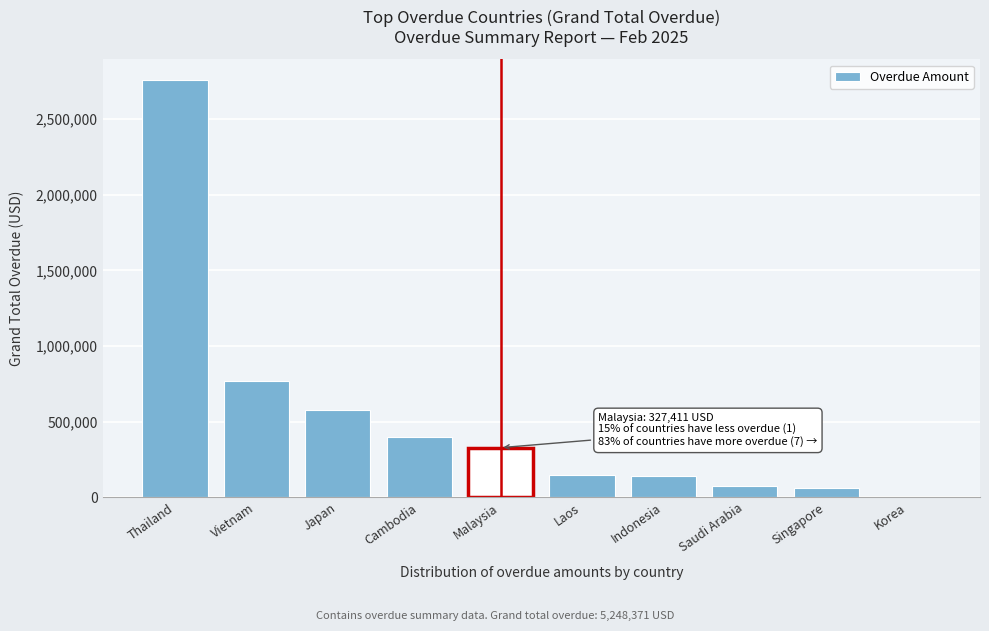

Which has a higher value, Singapore or Cambodia?

Cambodia